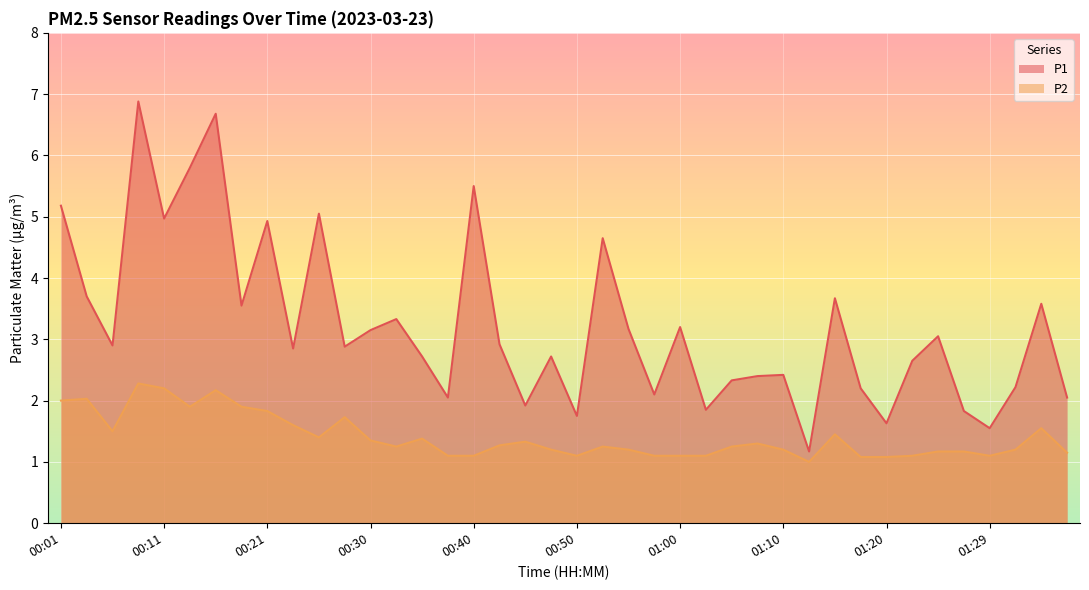

At which label does P2 reach its minimum?

01:12